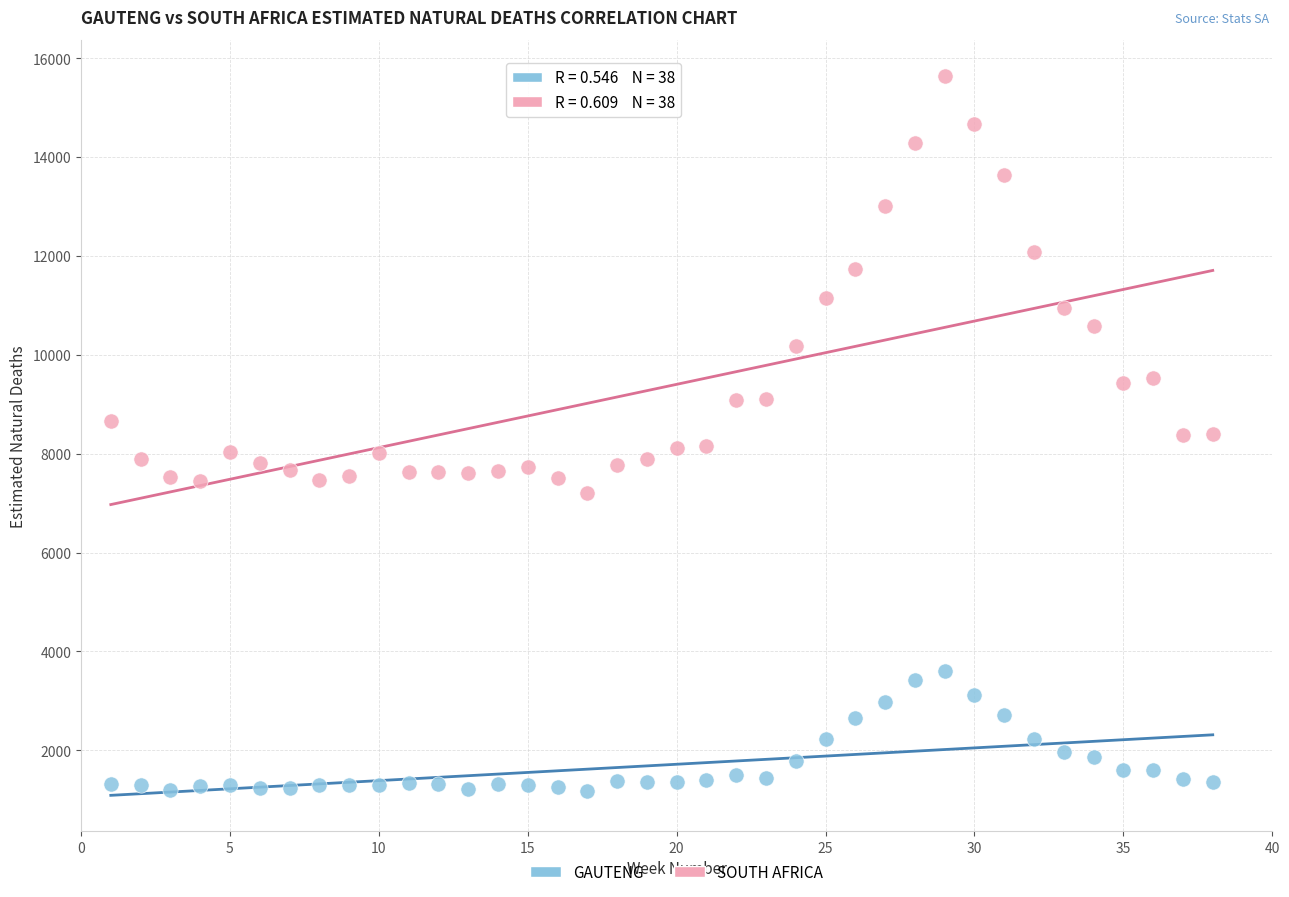

Which series reaches the minimum Y coordinate?

GAUTENG